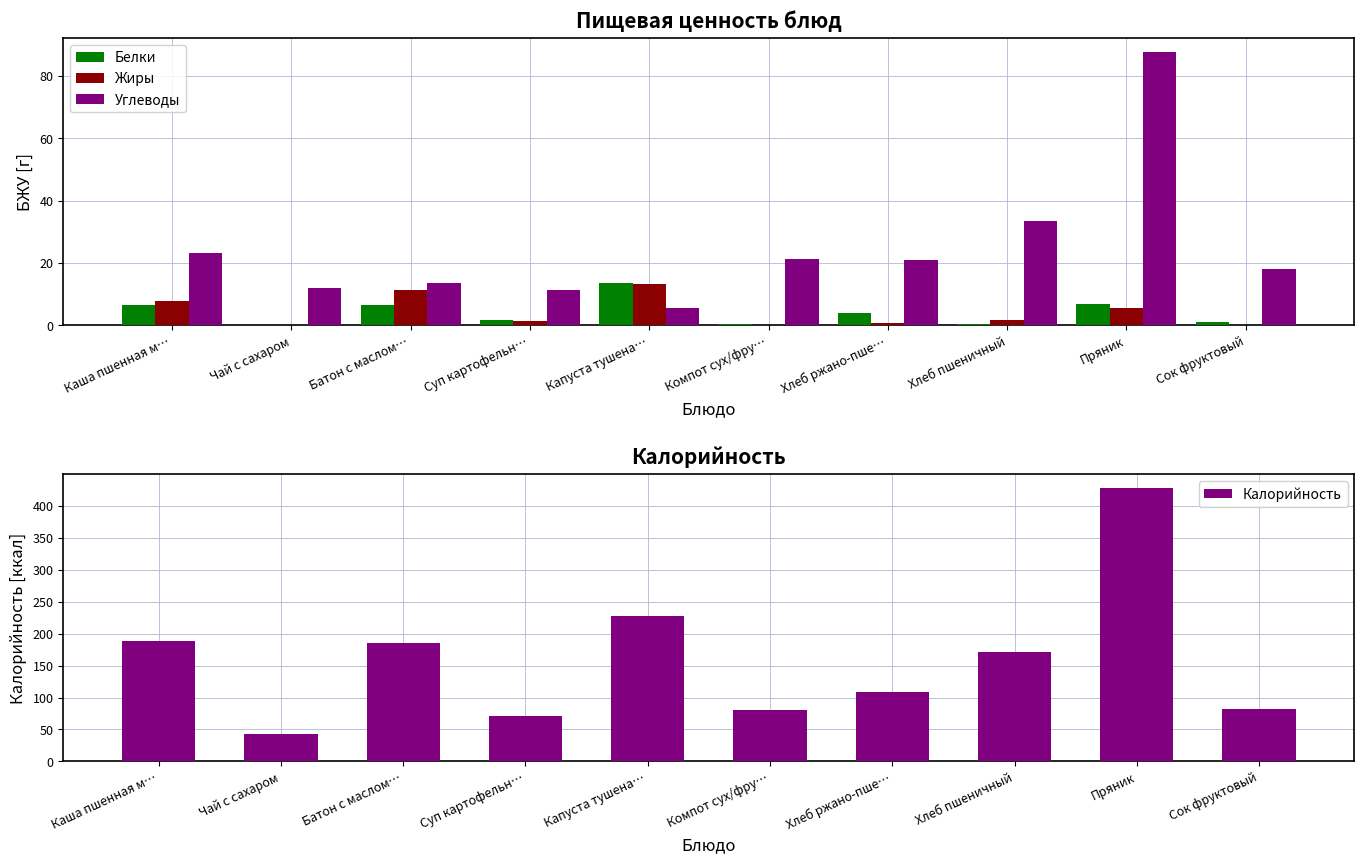

What is the difference between the highest and lowest values at Пряник?

422.7